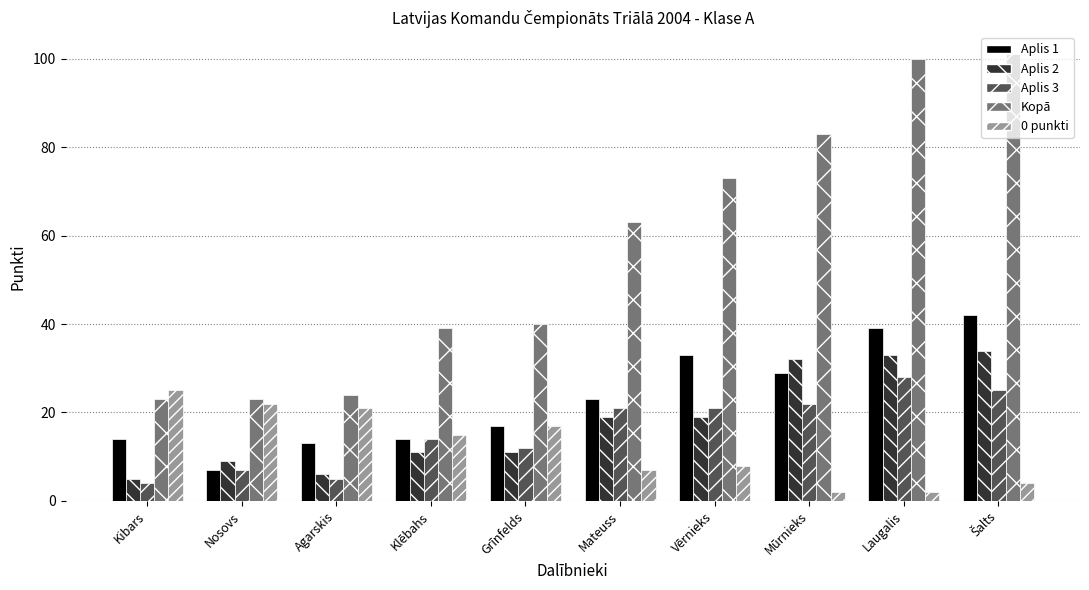

How many values in the Aplis 1 series are below 23?

5